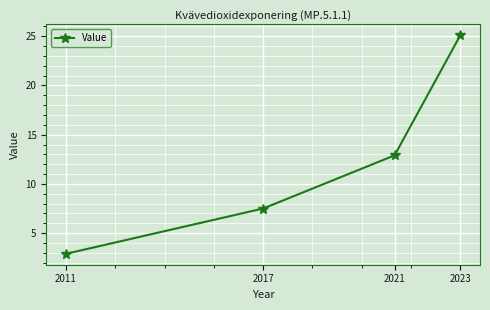

At which label does the data first exceed 12?

2021